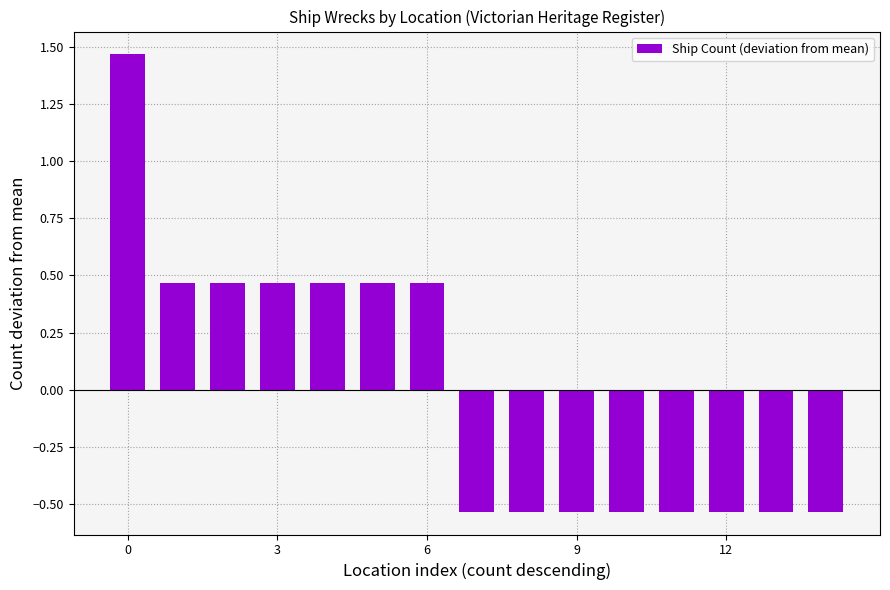

What is the difference between the second highest and minimum values?

1.0